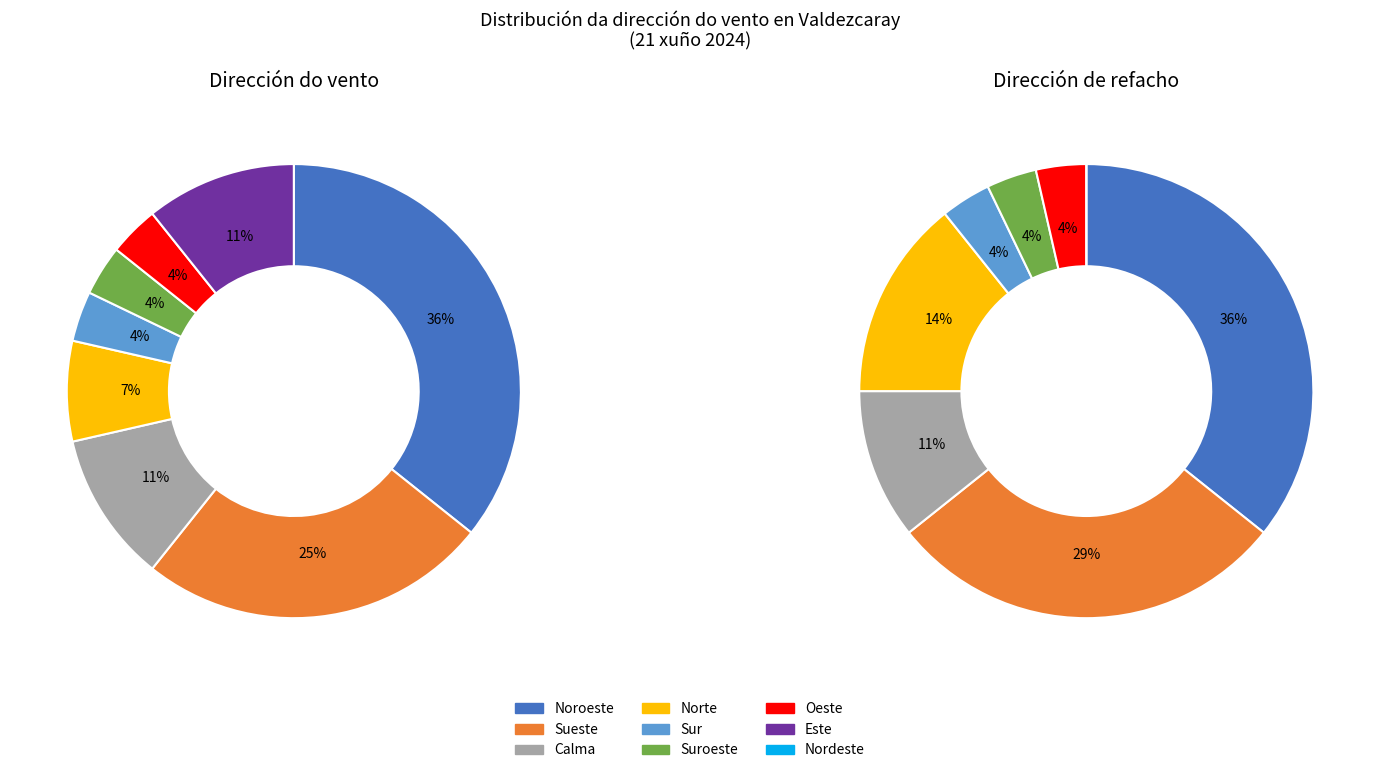

Rank the categories by value from highest to lowest.

Noroeste, Sueste, Calma, Este, Norte, Sur, Suroeste, Oeste, Nordeste